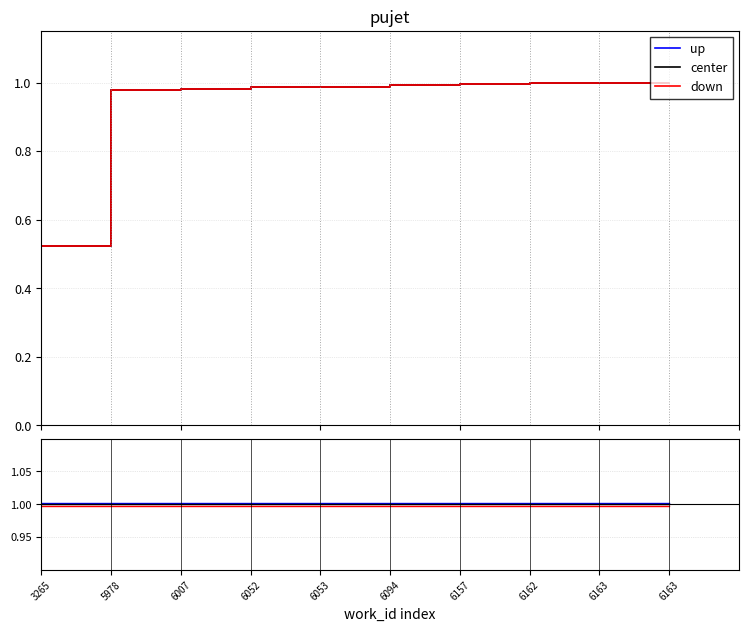

True or false: down has a value of 1.6 at 6053.

False